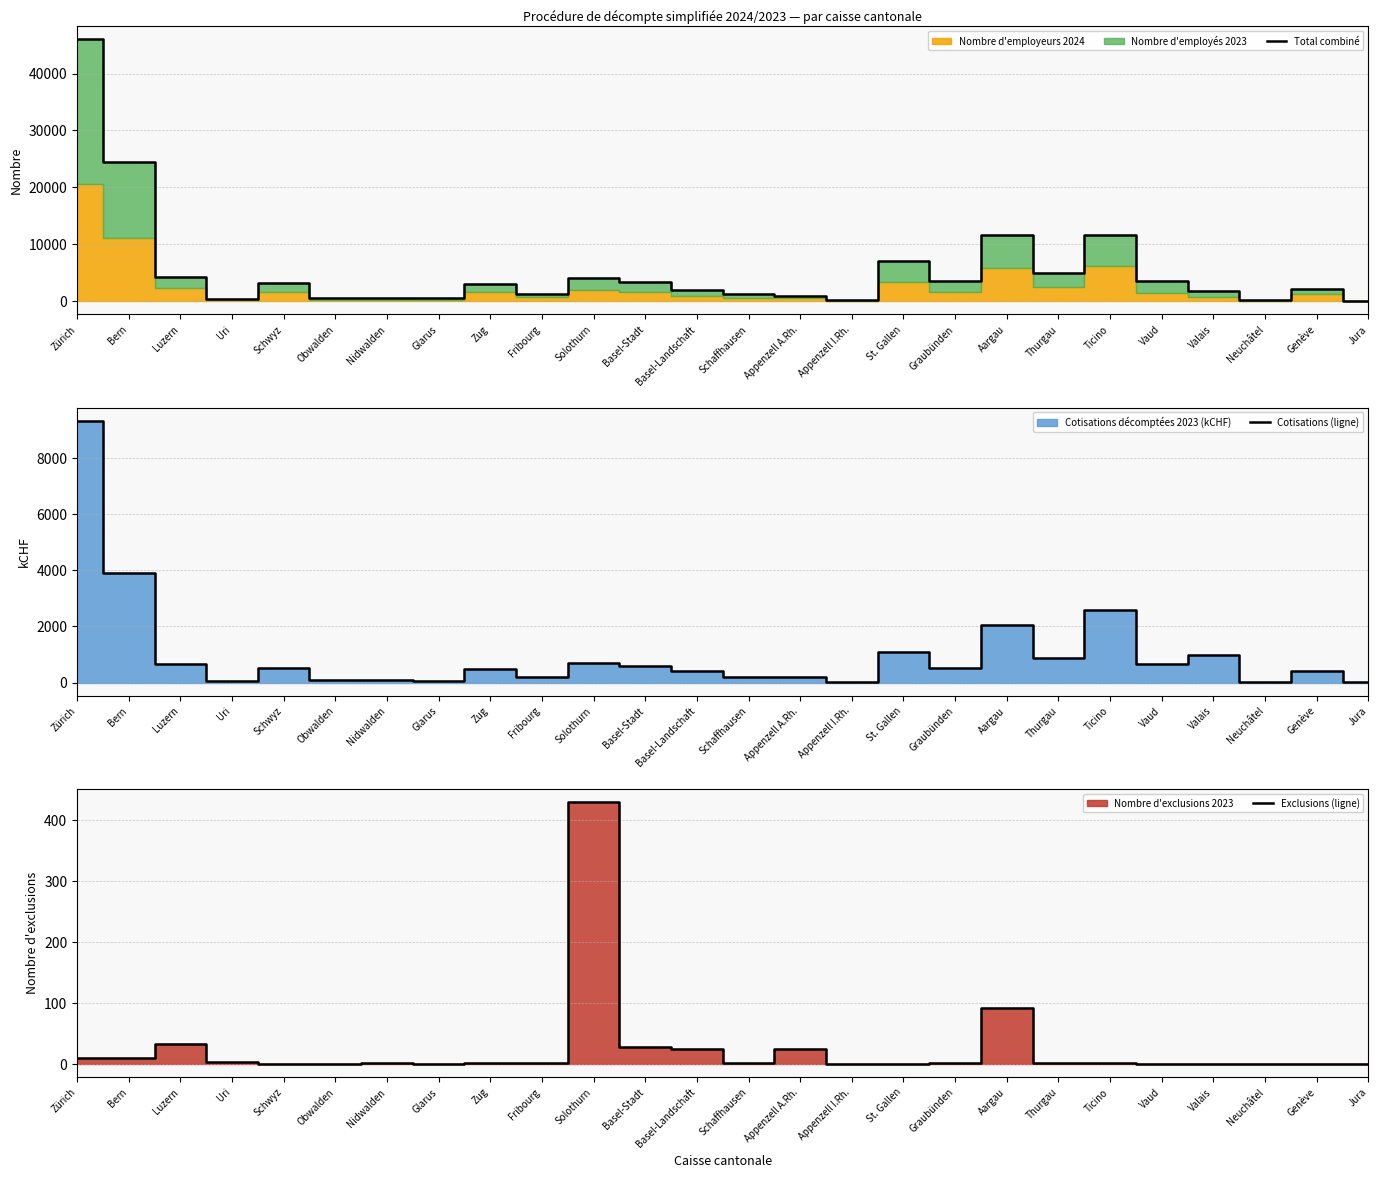

What is the maximum value for Total combiné?

46030